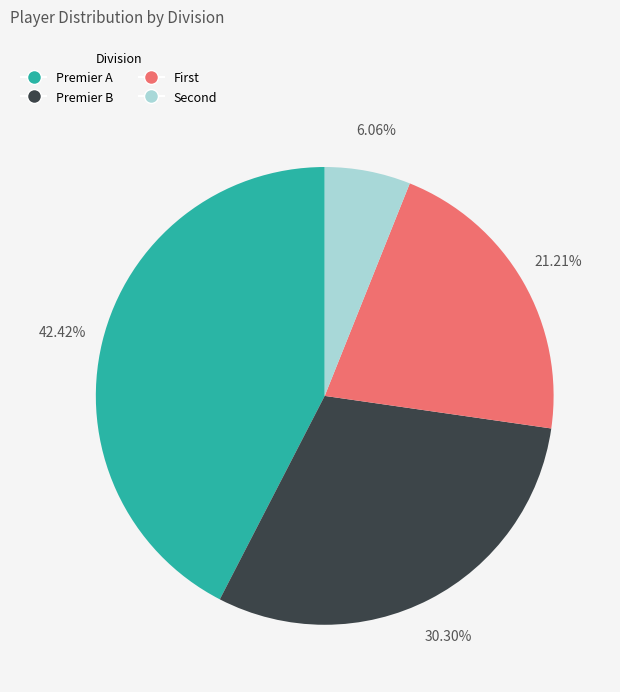

Does Premier B account for over 50% of the chart?

No